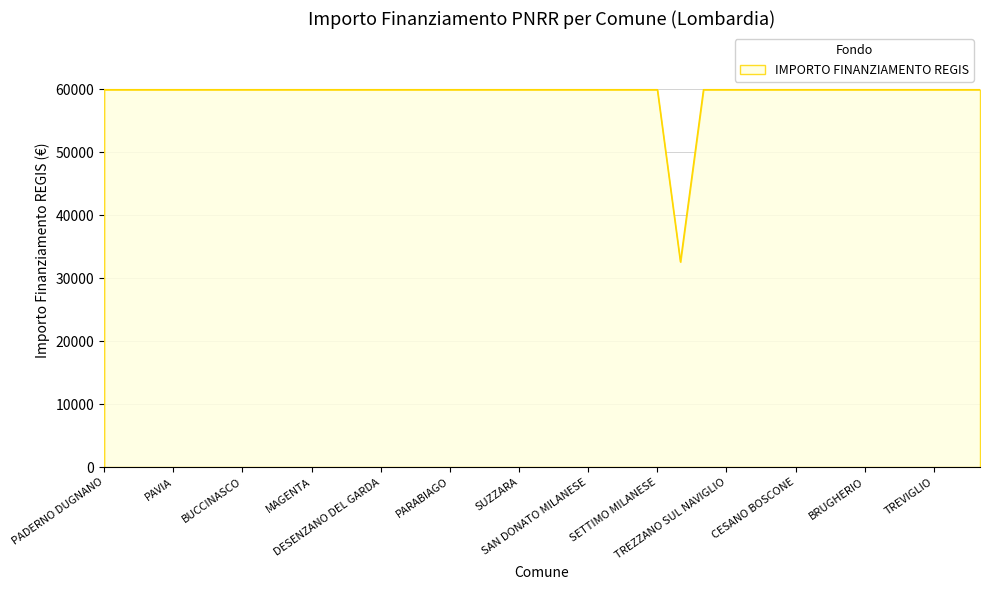

What is the difference between the maximum and minimum values?

27377